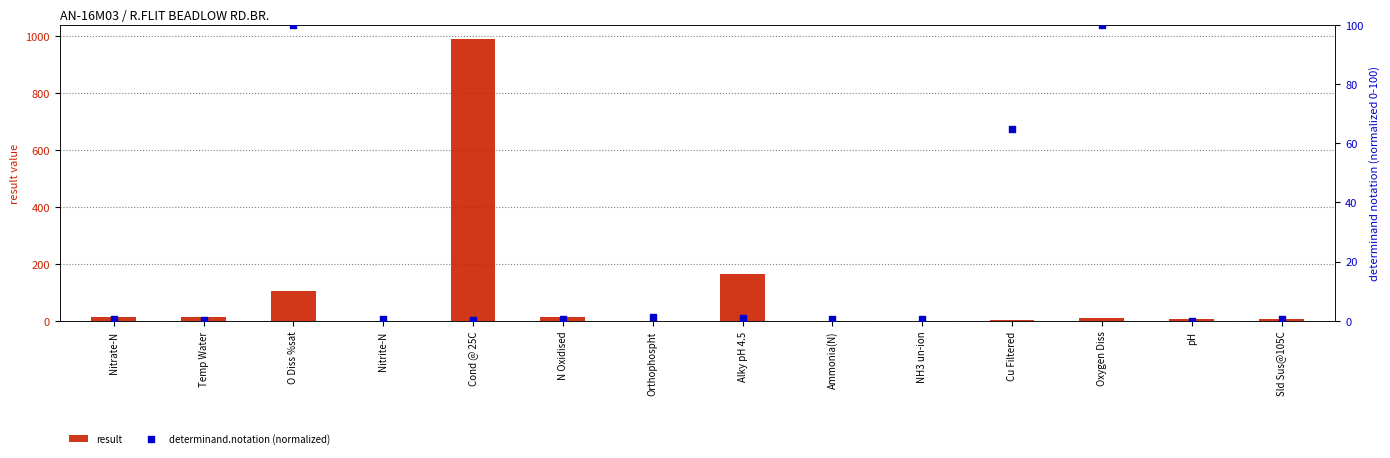

Which series reaches the maximum Y coordinate?

result